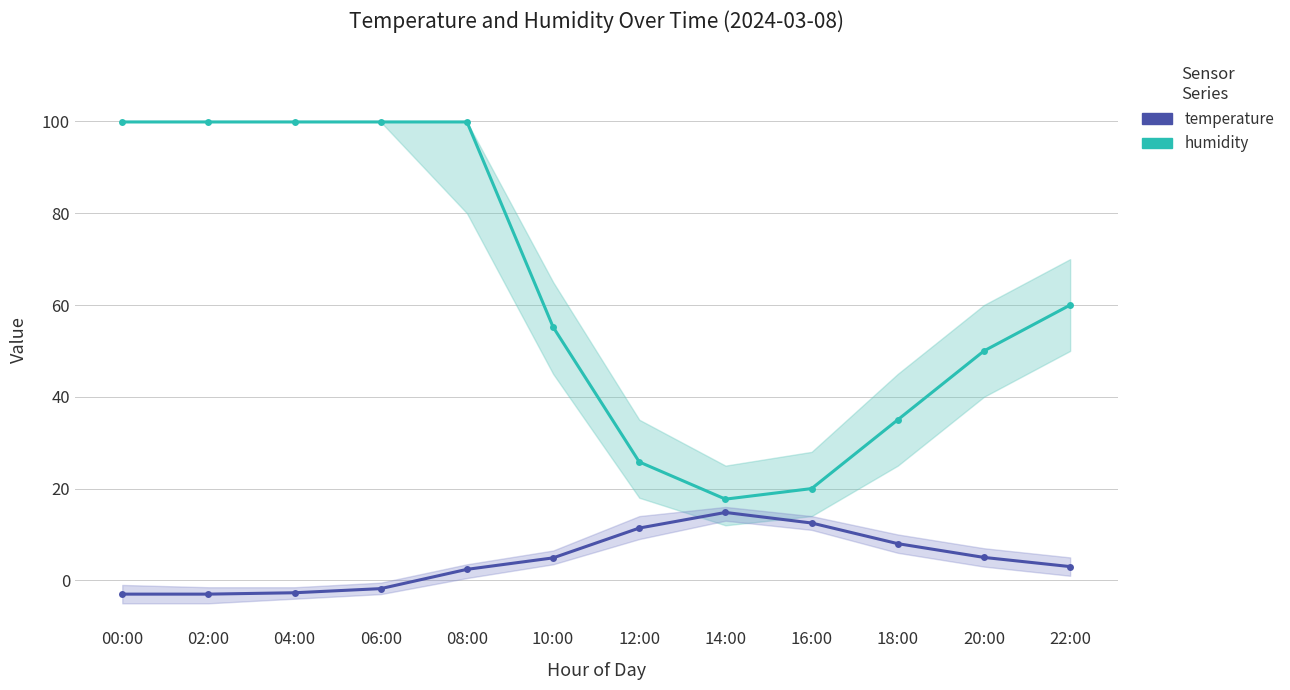

What is the value of the humidity point at the 9th from the left?

20.0